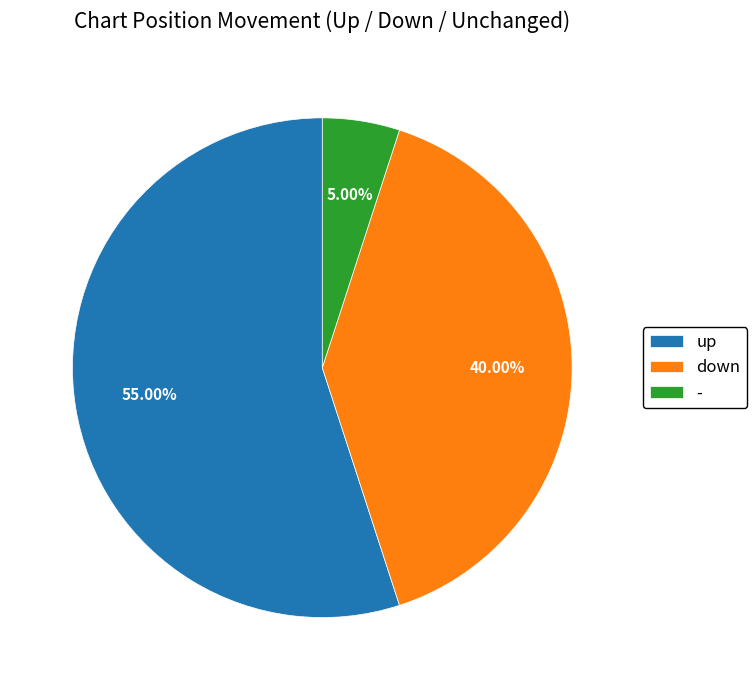

What percentage is the down slice, to the nearest percent?

40%